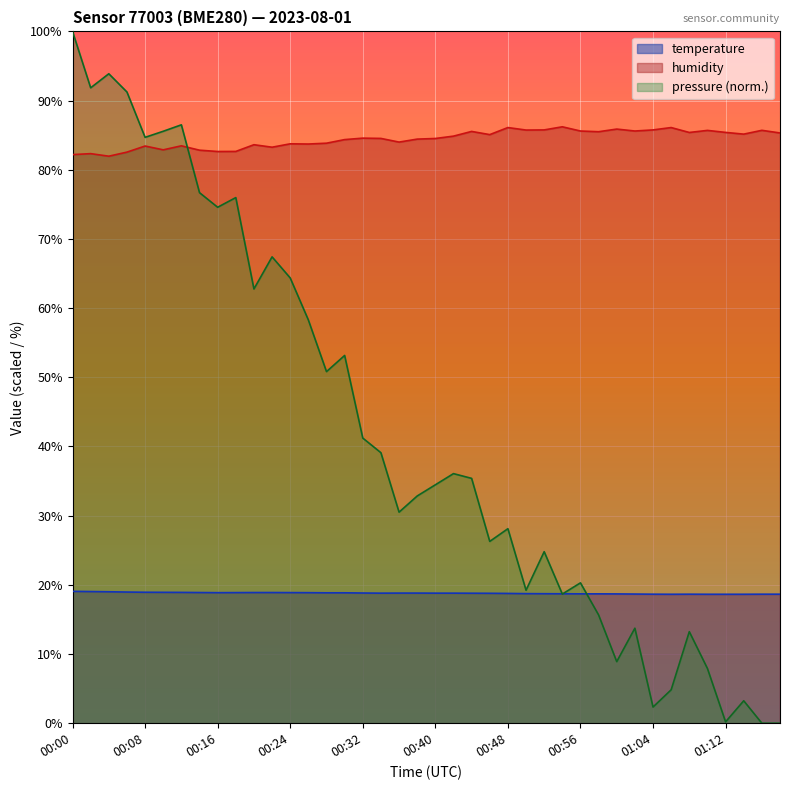

What is the label of the 19th point from the left?

00:36